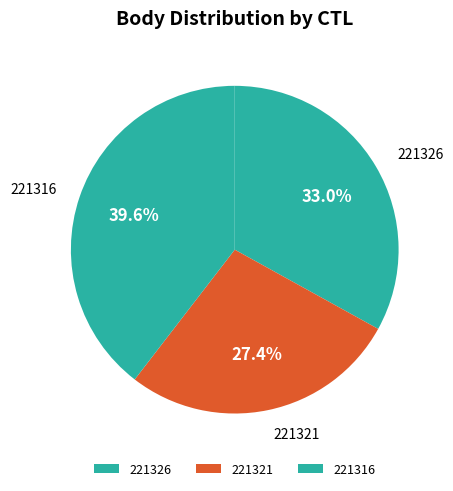

To the nearest percent, what portion does 221316 represent?

40%